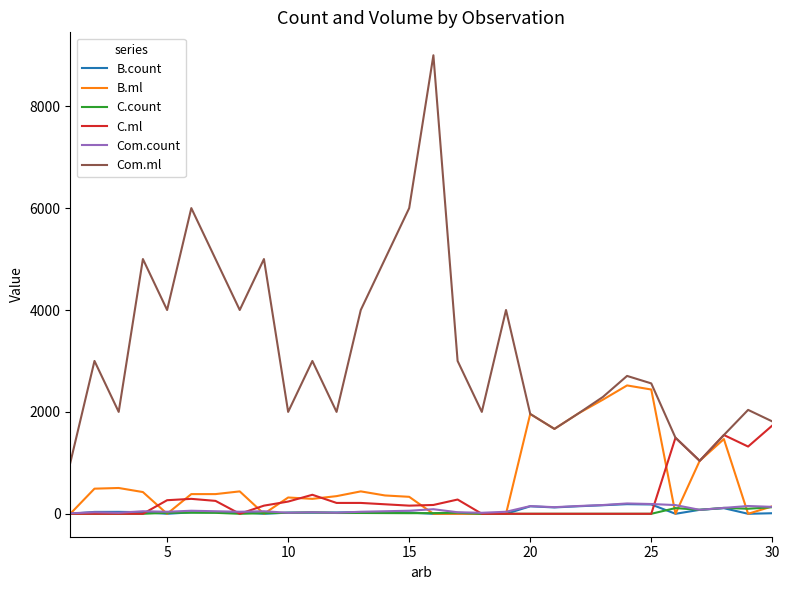

Which series has the largest total across all categories?

Com.ml